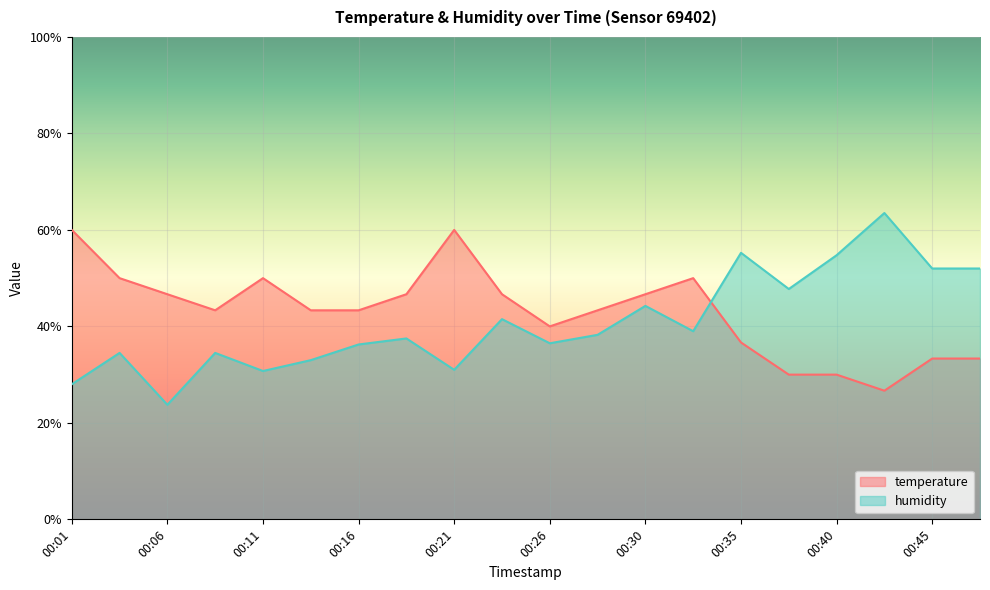

Rank the series at 00:01 from highest to lowest value.

temperature, humidity